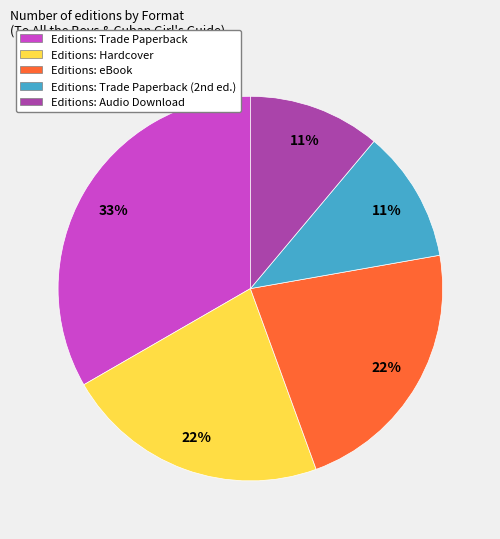

To the nearest percent, what is the difference between the largest and smallest slice percentages?

22%